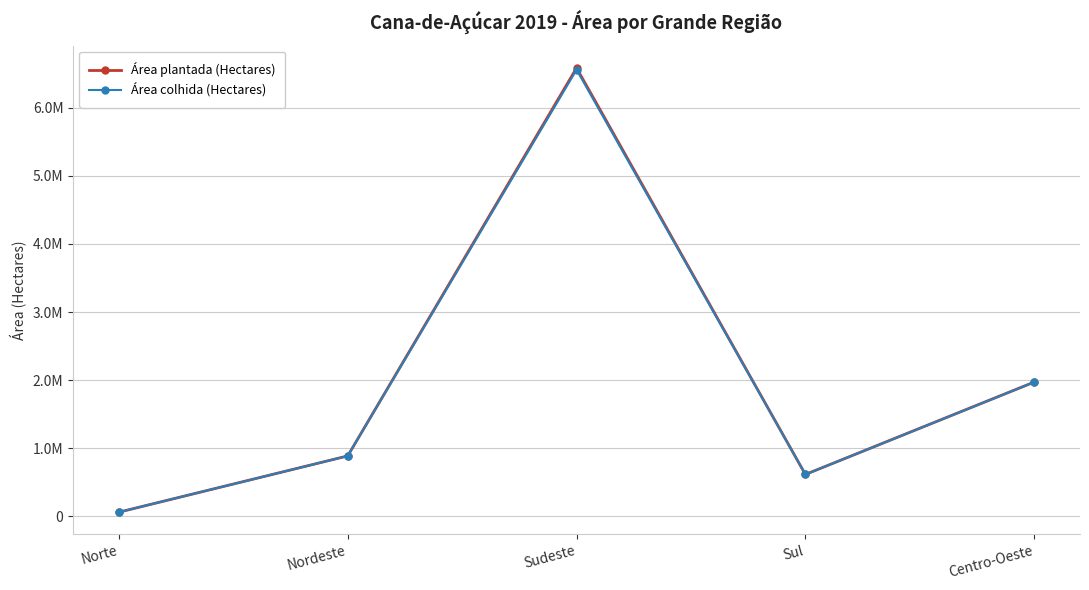

What are all the series names shown in the legend?

Área plantada (Hectares), Área colhida (Hectares)